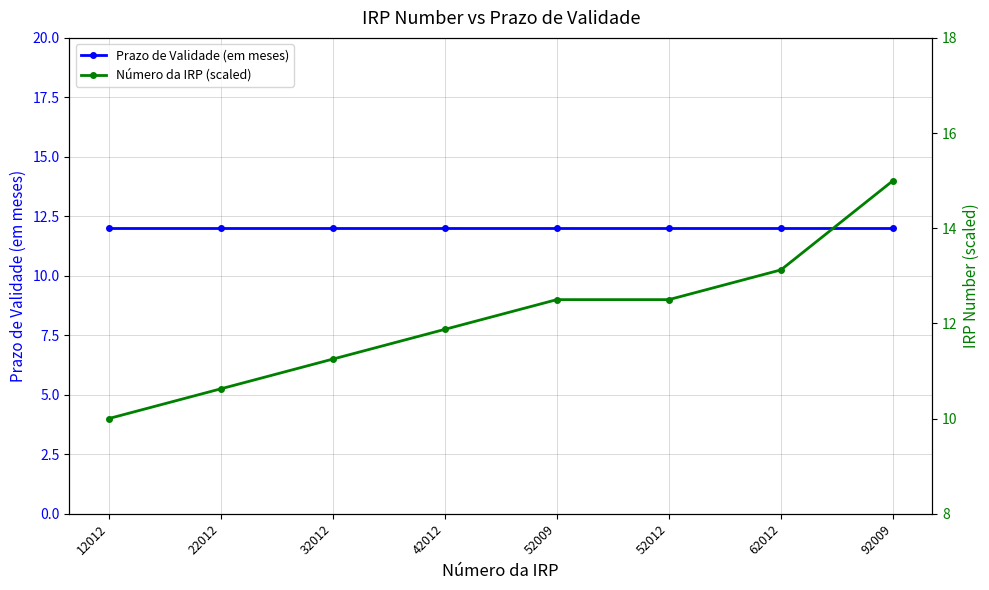

True or false: Número da IRP (scaled) has more than 1 points higher than both neighbors.

False